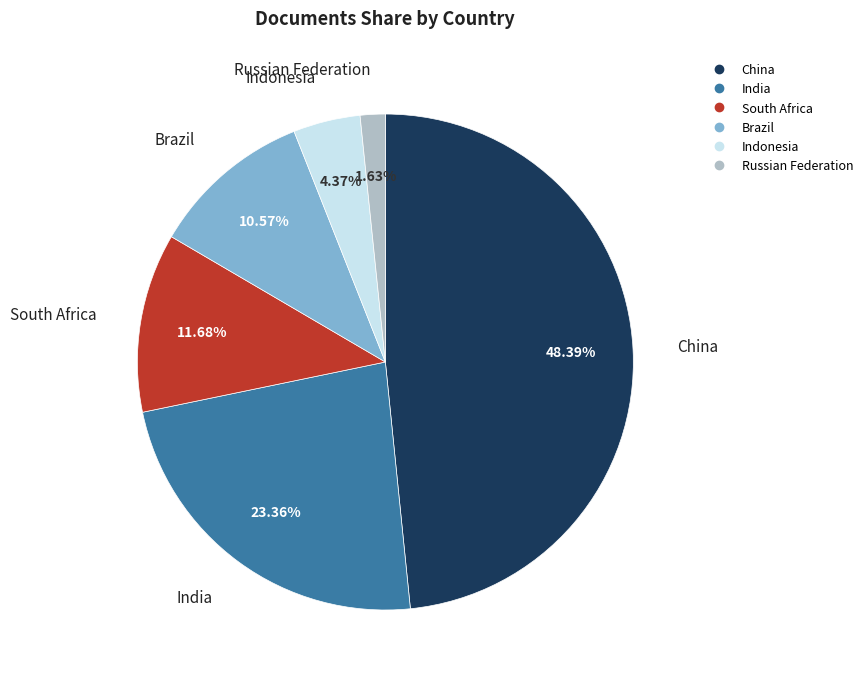

Approximately how many times larger is the value at Brazil compared to Indonesia?

2.4